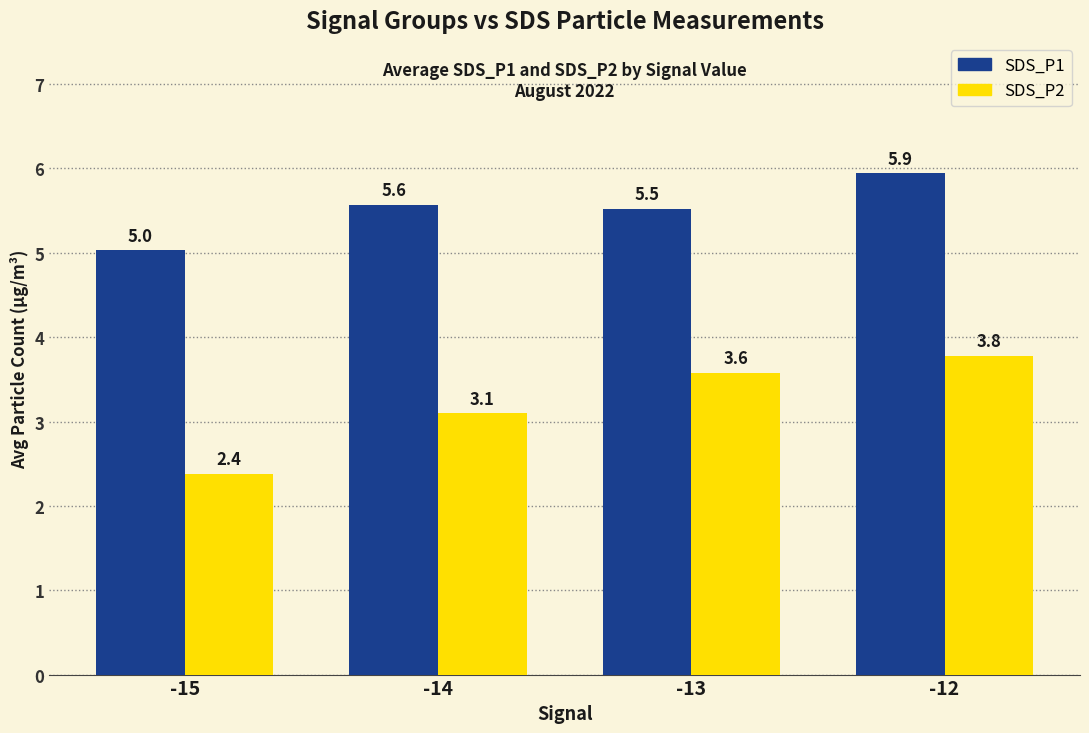

How many bars are there in each group?

2